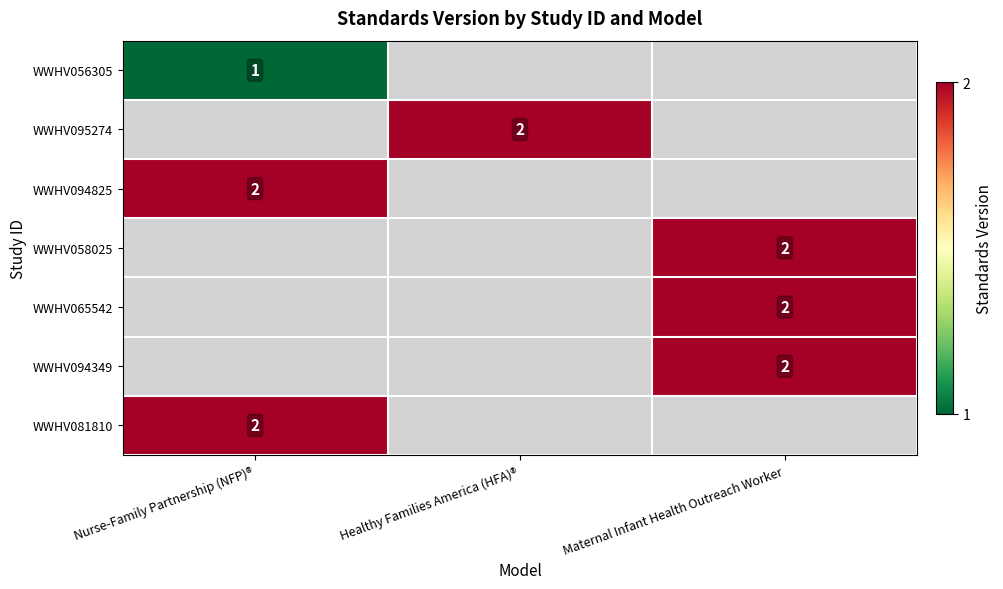

At how many categories does at least one series exceed 1?

3